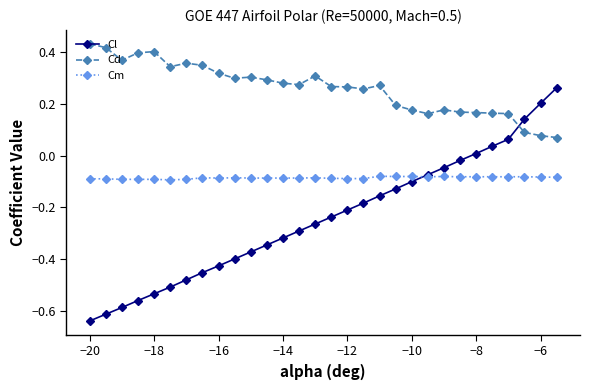

How many intersections are there between Cd and Cl?

1